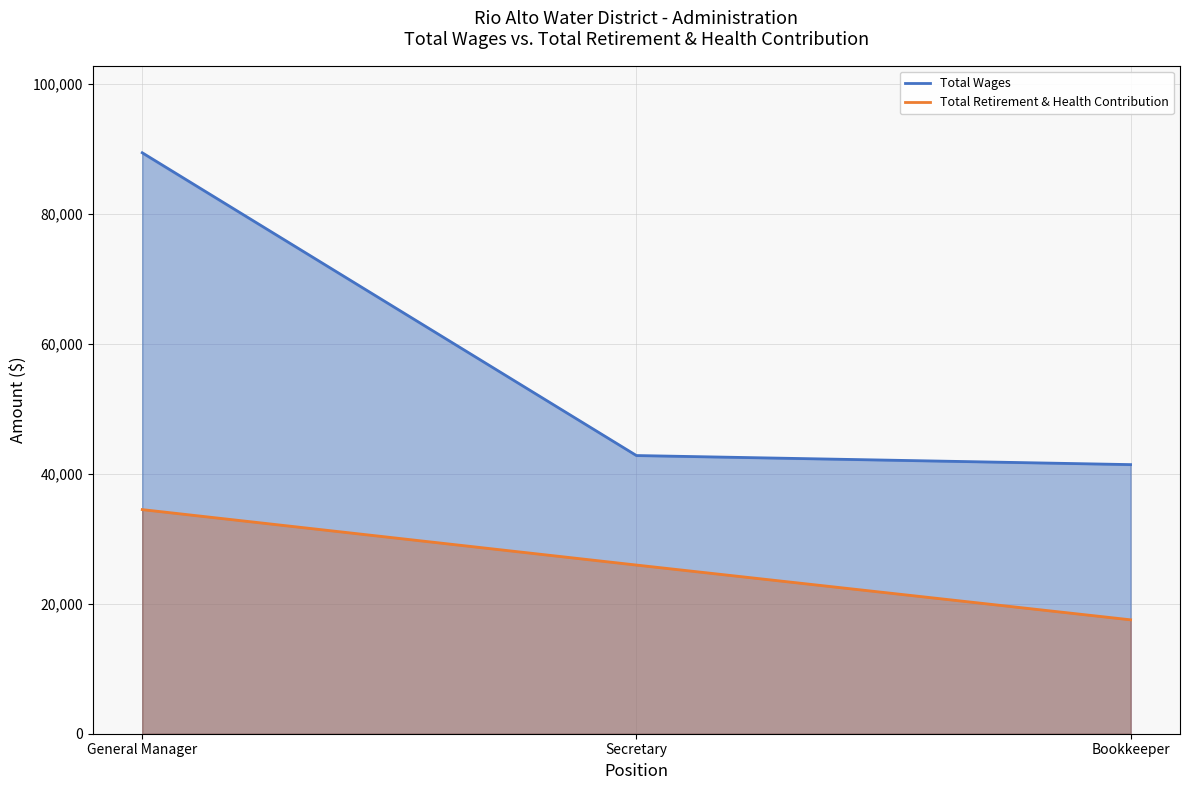

True or false: Total Retirement & Health Contribution has a value of 25949 at Secretary.

True